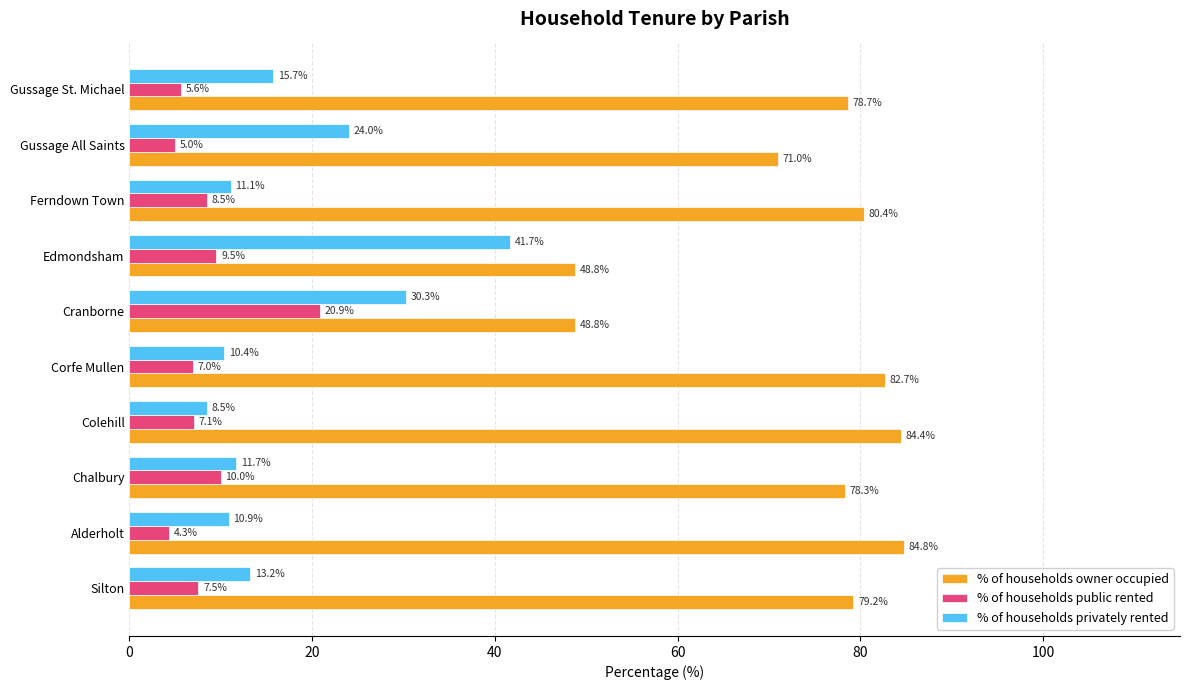

Count the number of data series in this chart.

3